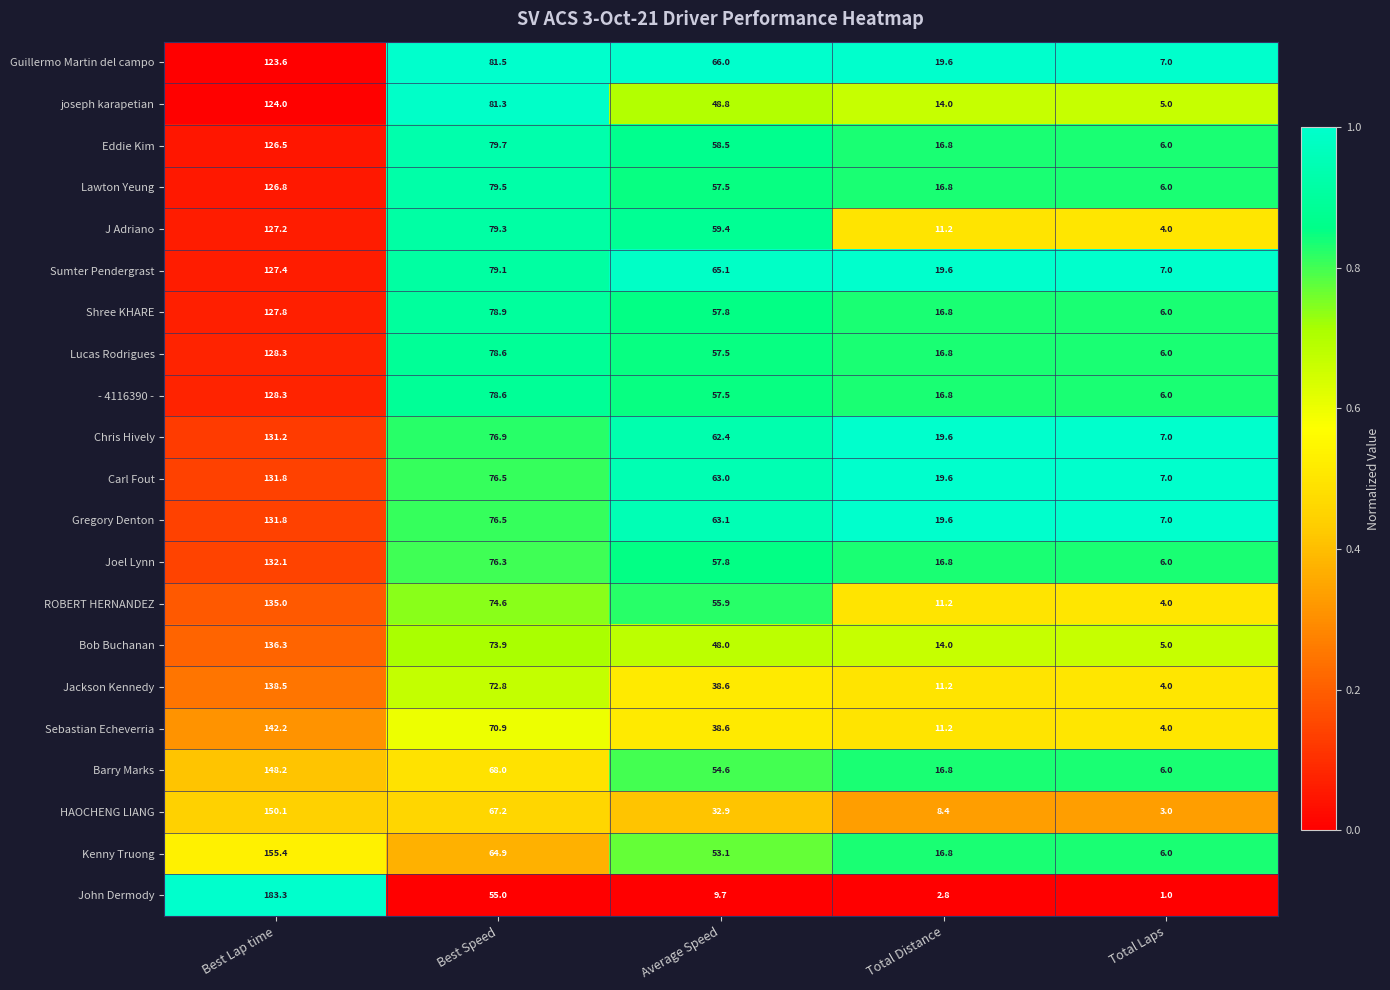

Where does the Guillermo Martin del campo series first go above 66?

Best Lap time